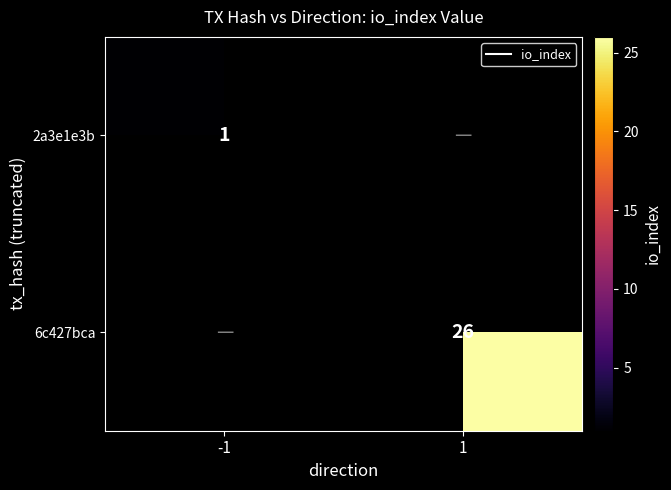

The value of 2a3e1e3b at -1 is 1.0. True or false?

True